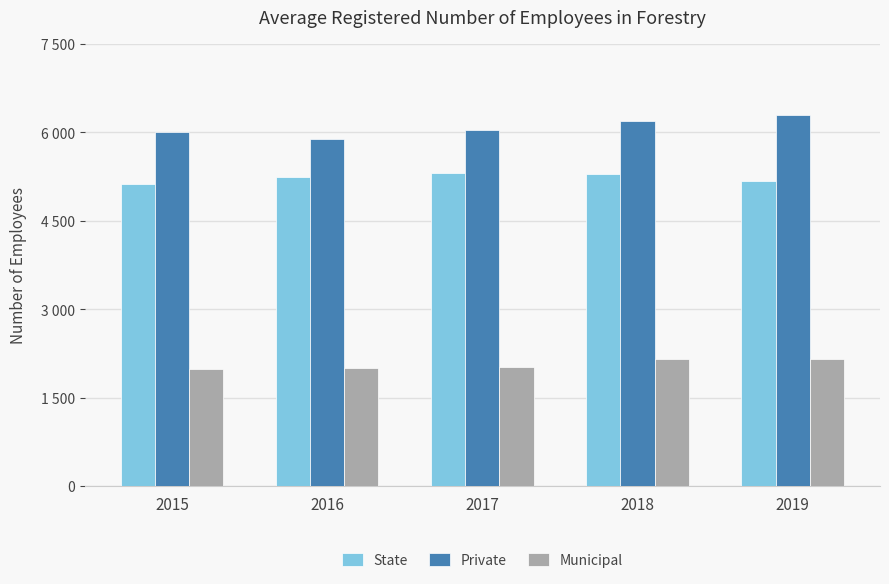

What is the maximum value shown in the chart?

6294